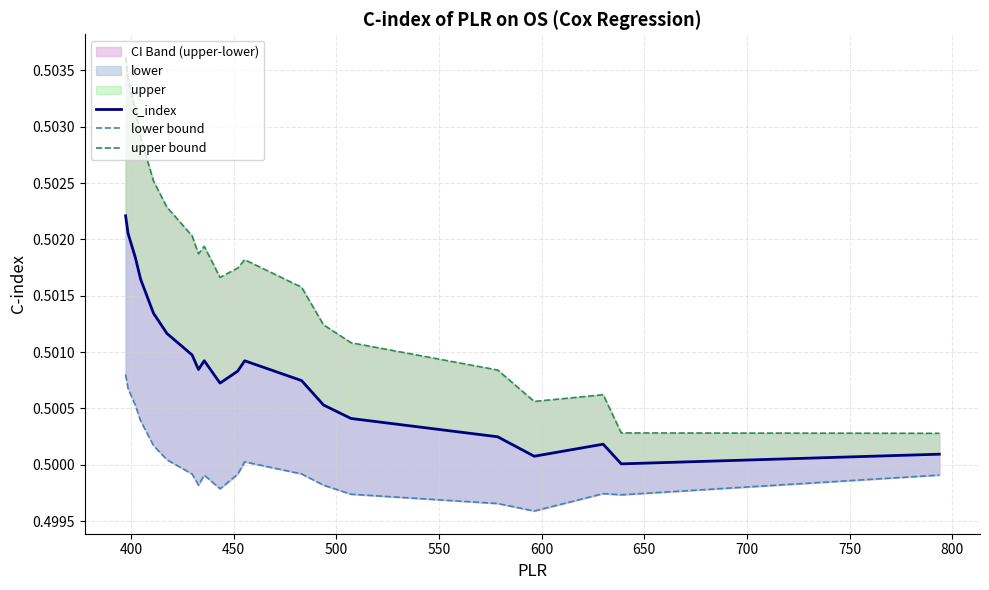

In upper bound, how many points are higher than both neighbors (excluding endpoints)?

3